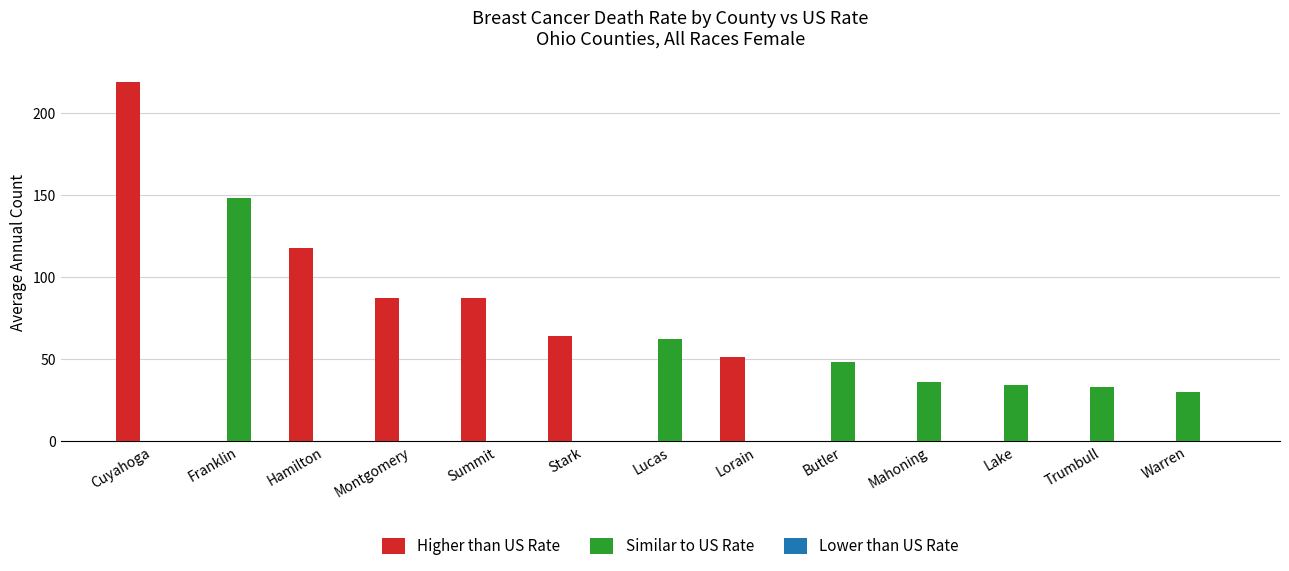

How many groups of bars are there?

13